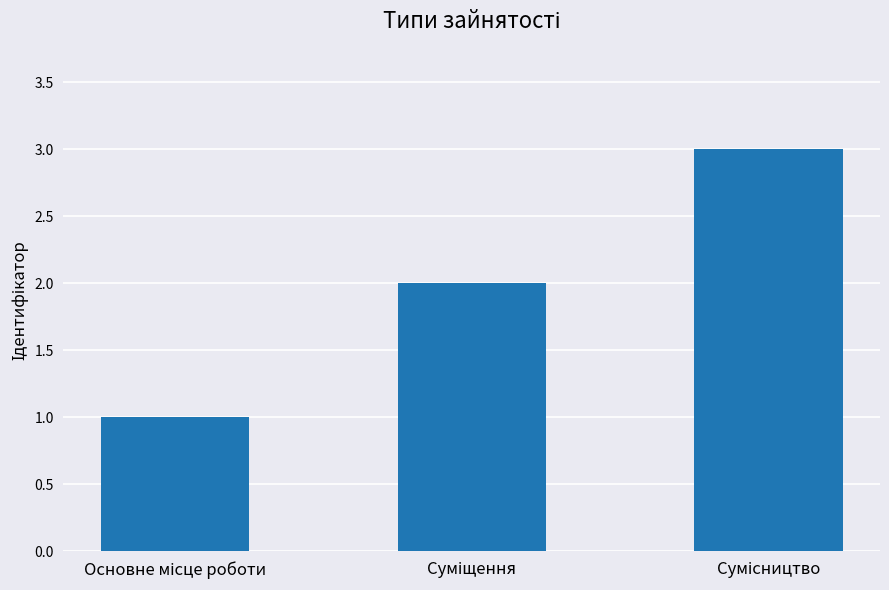

What is the minimum value shown in the chart?

1